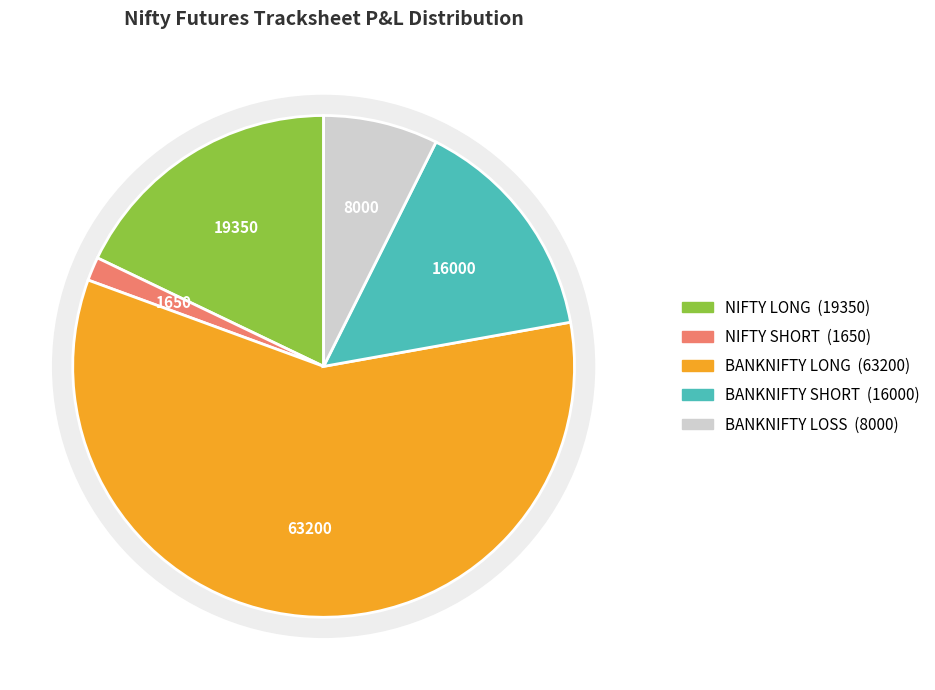

What portion of the pie excludes BANKNIFTY LONG?

41.6%